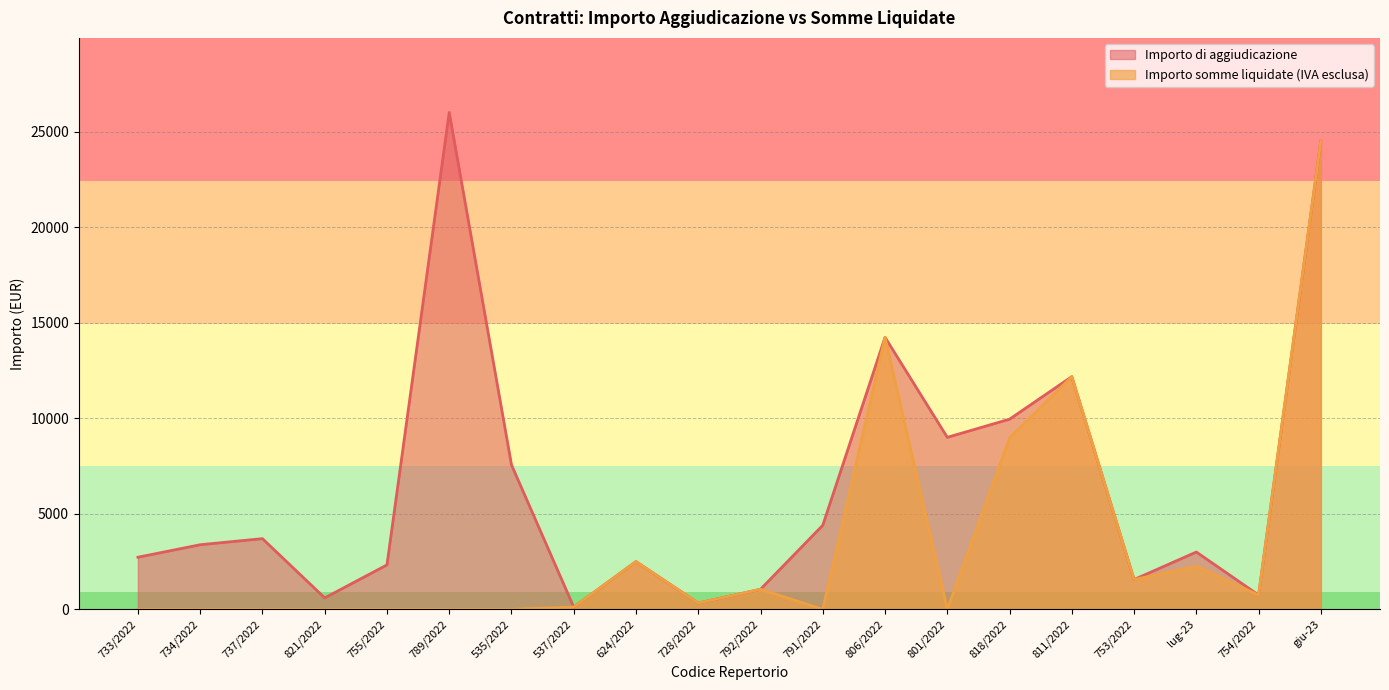

Which series has the widest spread of values?

Importo di aggiudicazione